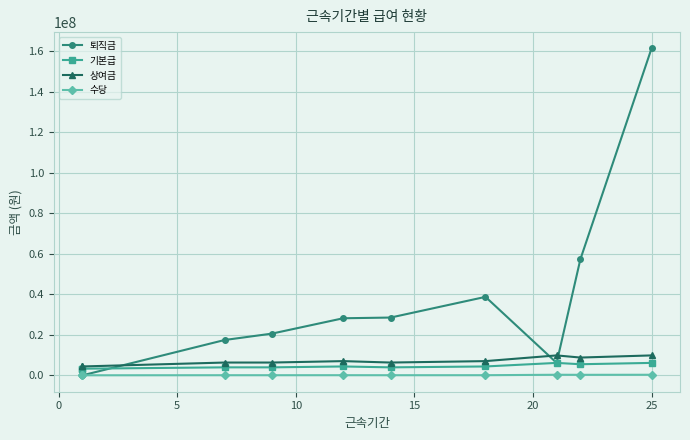

What is the maximum value for 퇴직금?

161392000